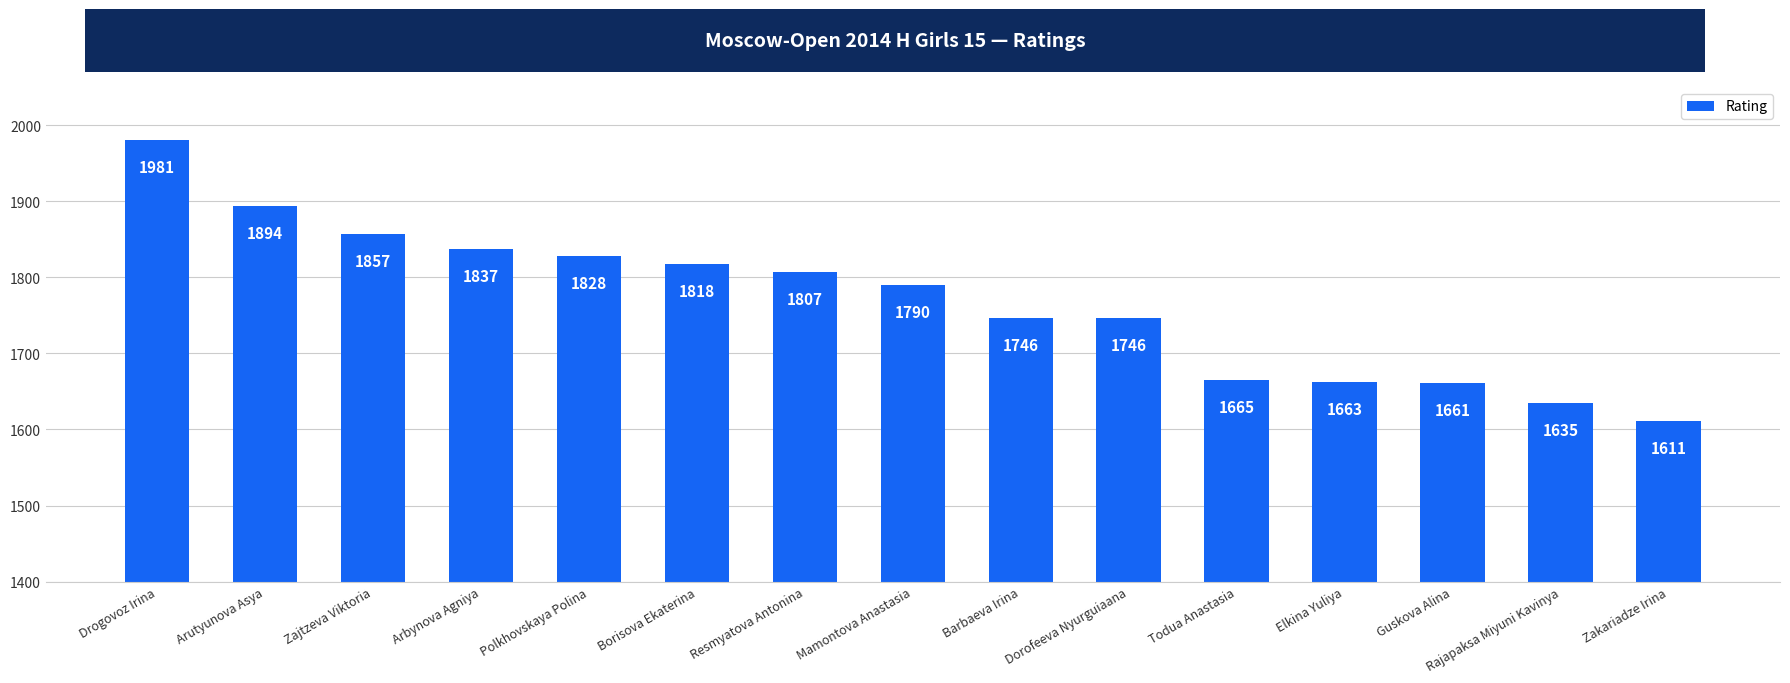

Reading left to right, list all the values displayed in this chart.

Drogovoz Irina=1981	Arutyunova Asya=1894	Zajtzeva Viktoria=1857	Arbynova Agniya=1837	Polkhovskaya Polina=1828	Borisova Ekaterina=1818	Resmyatova Antonina=1807	Mamontova Anastasia=1790	Barbaeva Irina=1746	Dorofeeva Nyurguiaana=1746	Todua Anastasia=1665	Elkina Yuliya=1663	Guskova Alina=1661	Rajapaksa Miyuni Kavinya=1635	Zakariadze Irina=1611